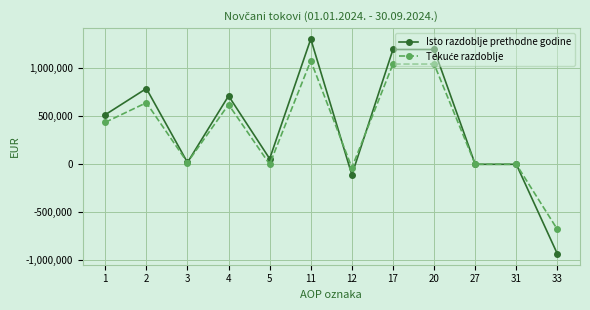

At which category does Isto razdoblje prethodne godine reach its first local peak?

2